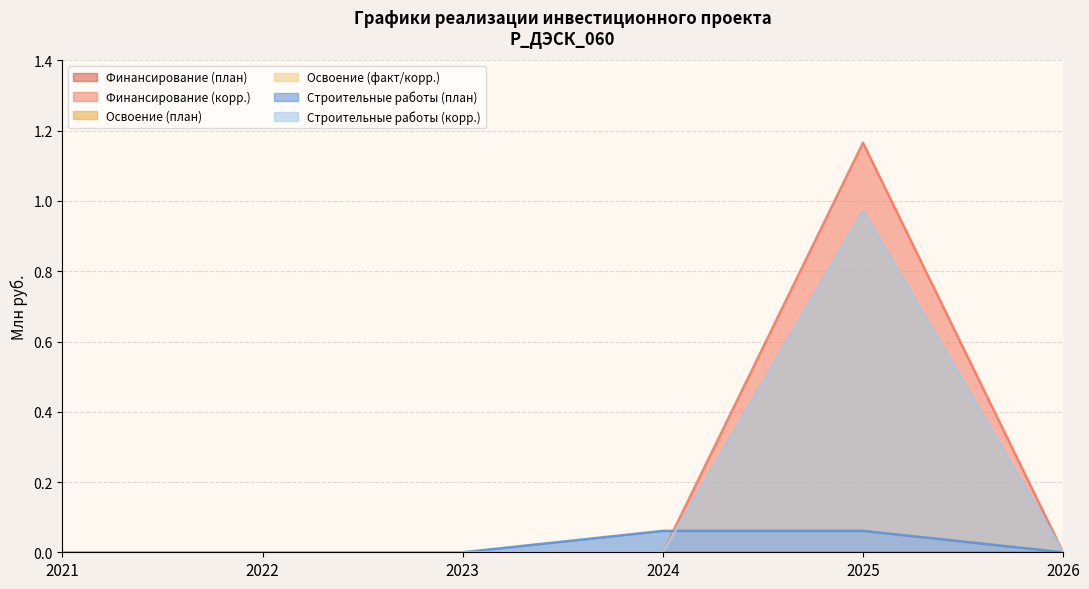

Rank the categories by Строительные работы (план) value from lowest to highest.

2021, 2022, 2023, 2026, 2024, 2025